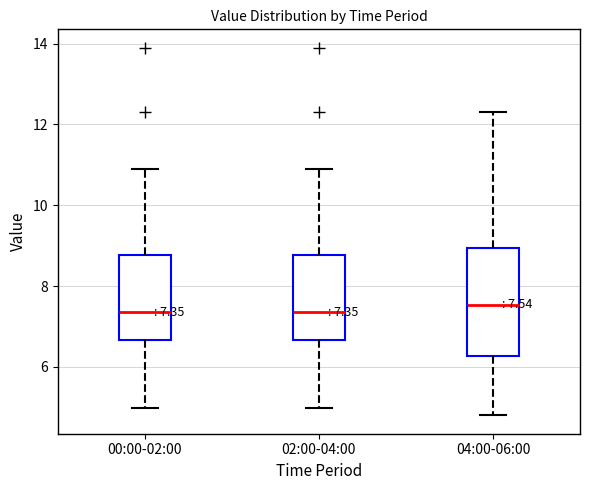

Comparing the boxes themselves (not the whiskers), which one is the tallest?

04:00-06:00